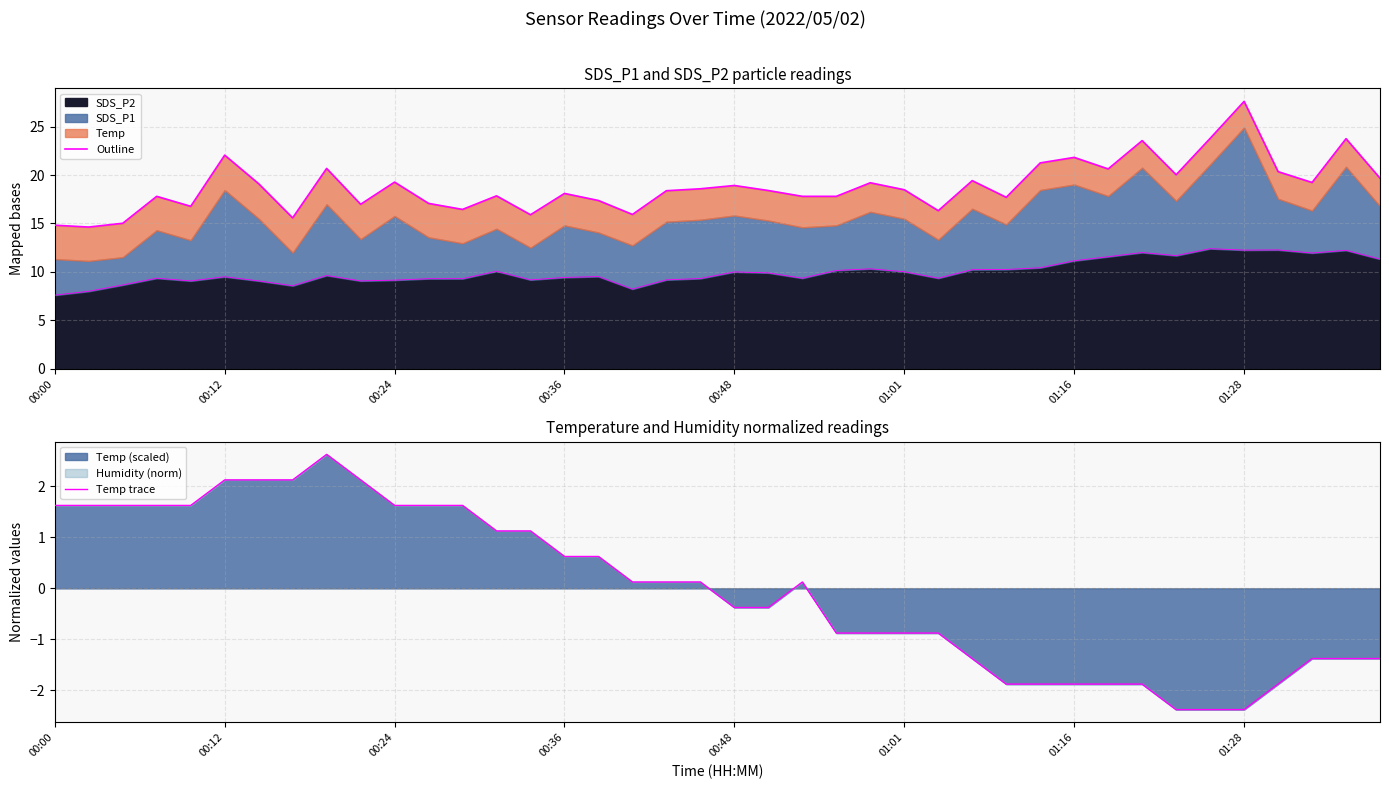

True or false: Outline and Temp trace cross at least once.

False